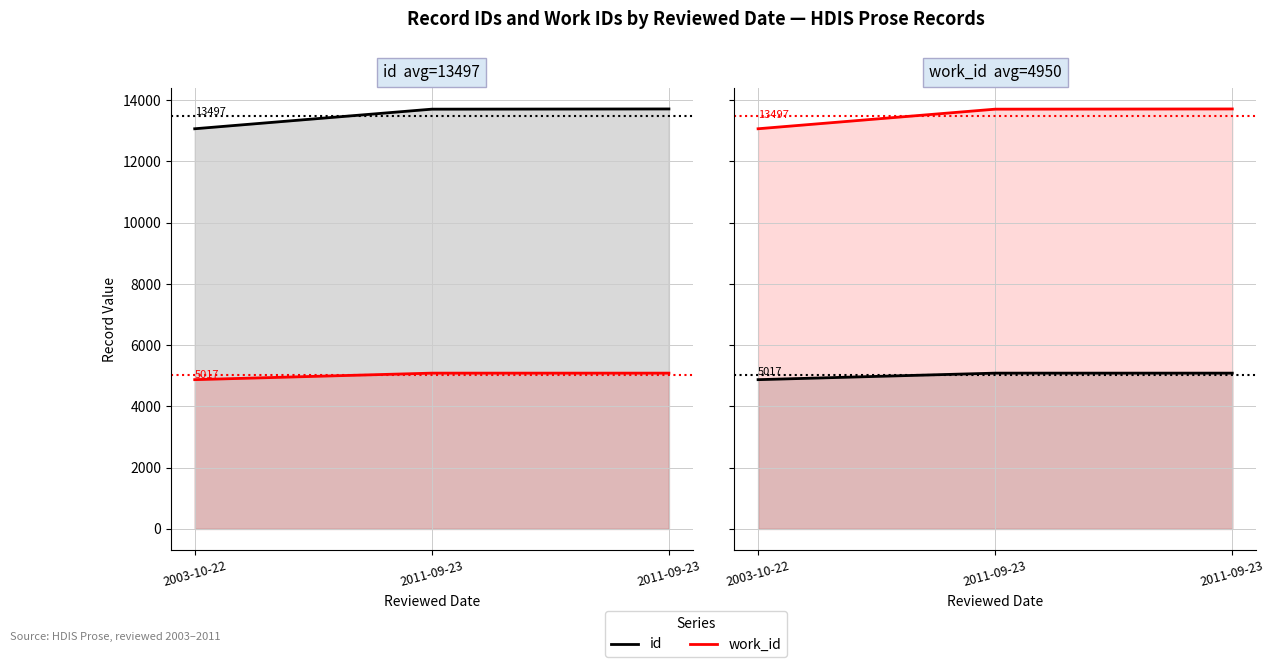

How many lines are shown in the chart?

2